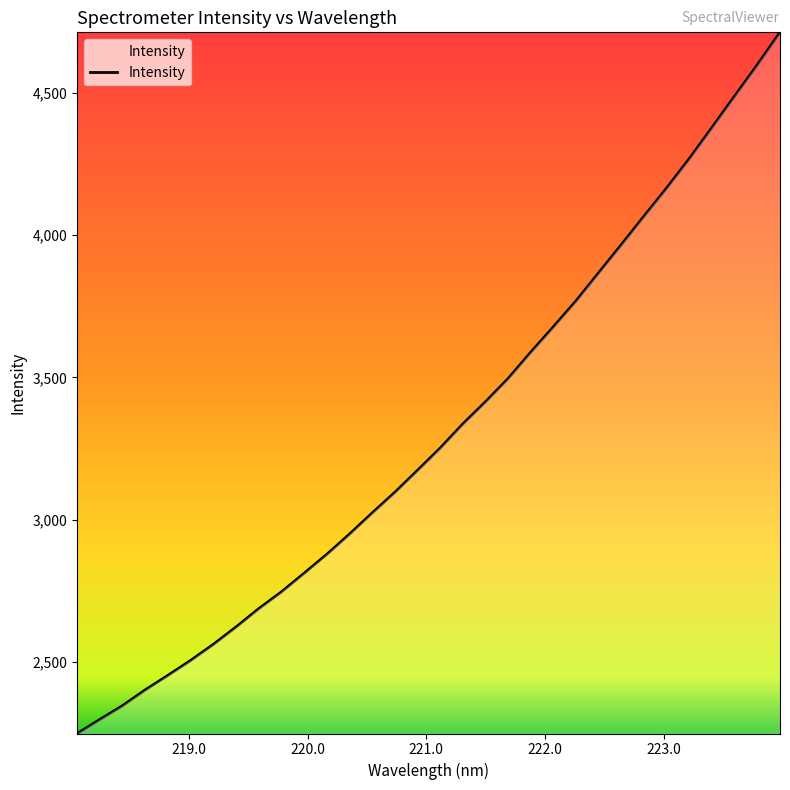

What is the smallest value displayed?

2247.2